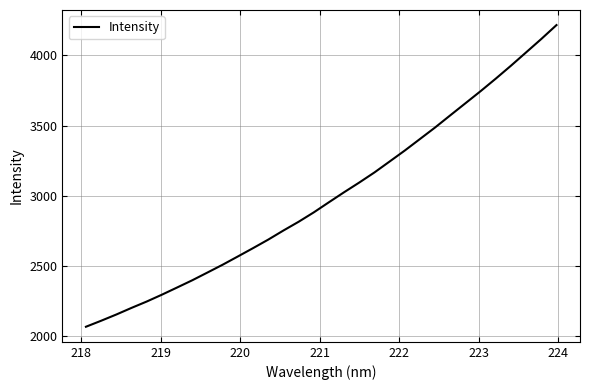

How many lines are shown in the chart?

1